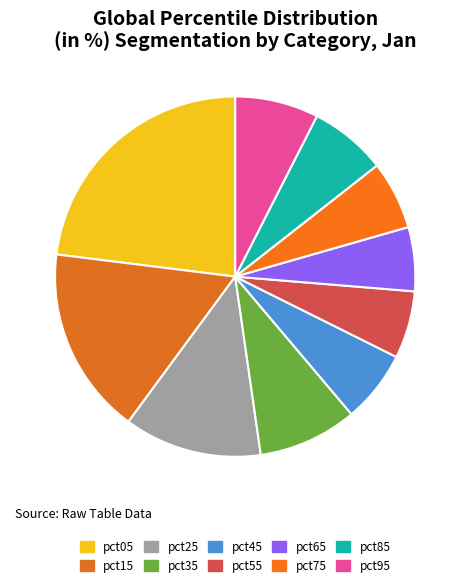

To the nearest percent, what portion does pct75 represent?

6%